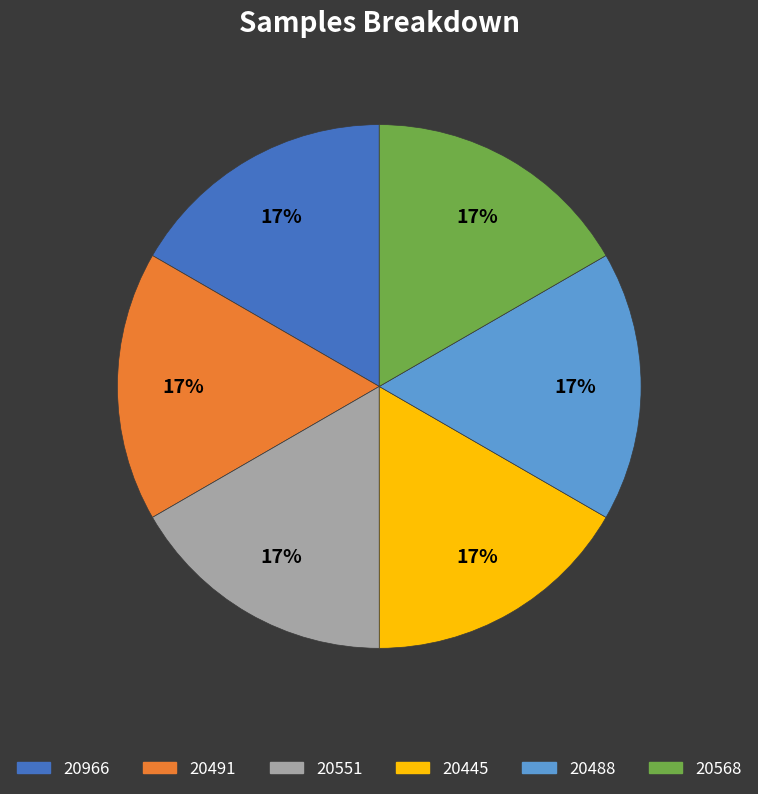

Is there any slice that represents more than half of the pie?

No